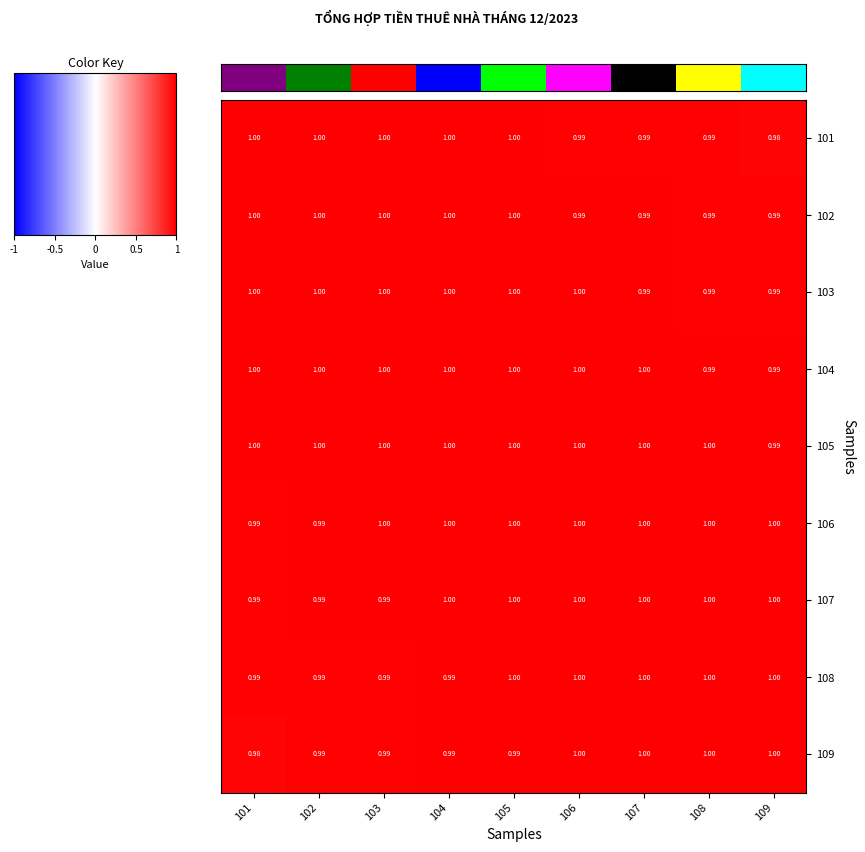

Is the value of 107 at 101 greater than the value of 101 at 105?

No